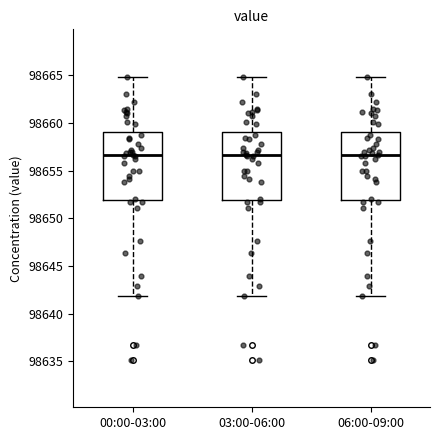

Reading left to right, transcribe this box plot: for each box, give where its median line is, the range the box spans, and where its two whiskers end, as read against the y-axis. The values are not printed on the chart, so give them approximately, as read against the axis.

00:00-03:00: median 98656.5, box 98652.0 to 98659.0, whiskers 98642.0 to 98665.0
03:00-06:00: median 98656.5, box 98652.0 to 98659.0, whiskers 98642.0 to 98665.0
06:00-09:00: median 98656.5, box 98652.0 to 98659.0, whiskers 98642.0 to 98665.0